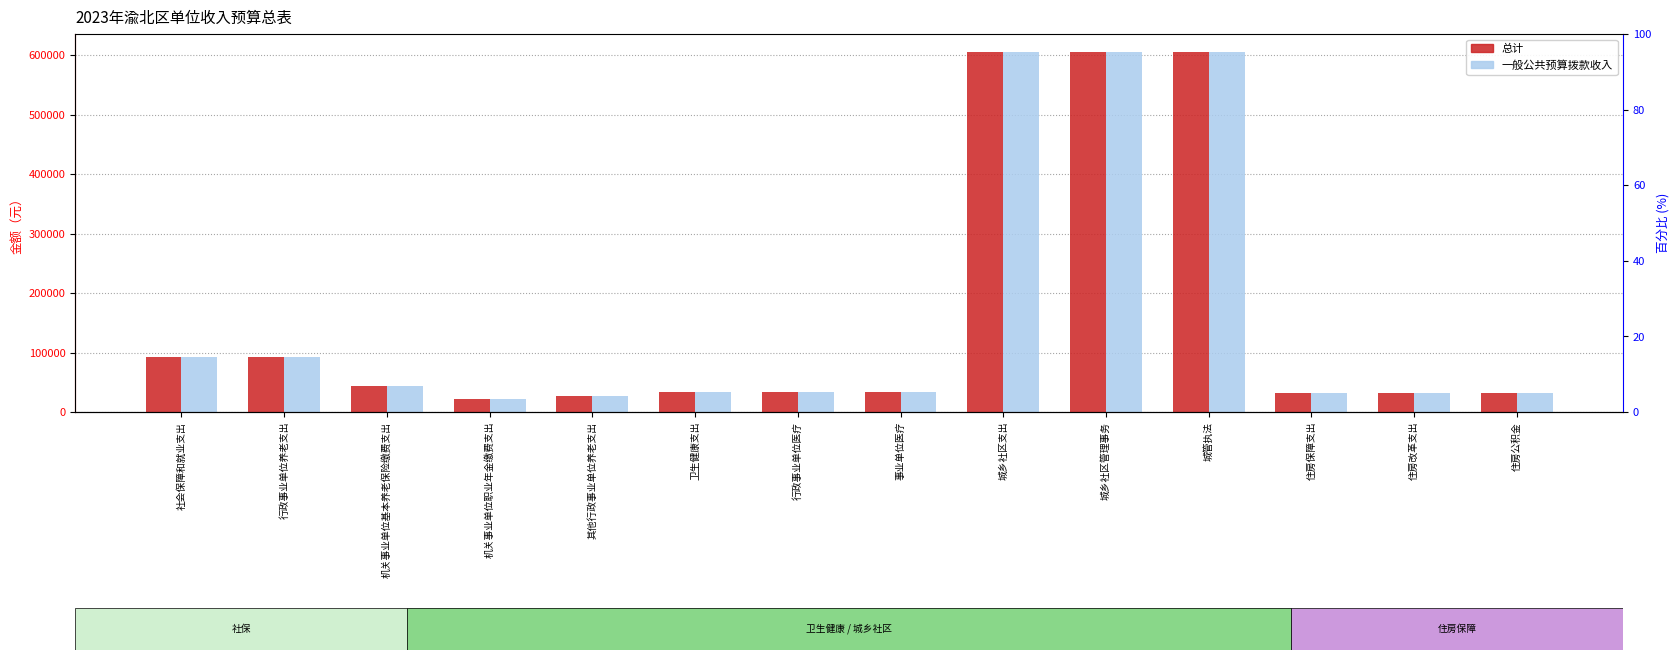

The 总计 series shows 32532.5 at 住房公积金. True or false?

True